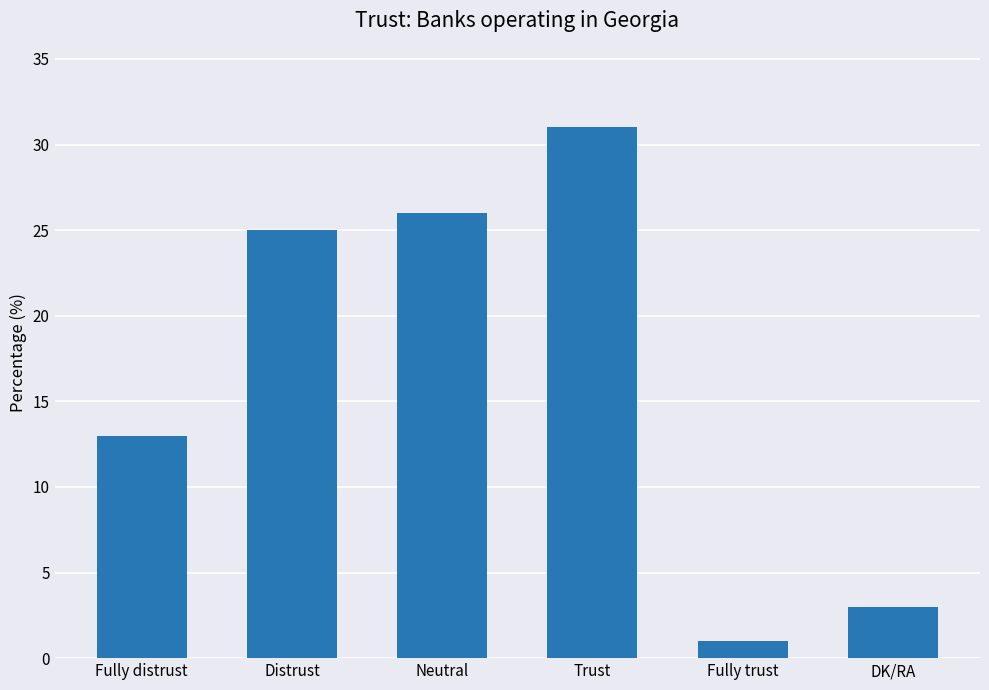

List the labels in order of value, largest first.

Trust, Neutral, Distrust, Fully distrust, DK/RA, Fully trust